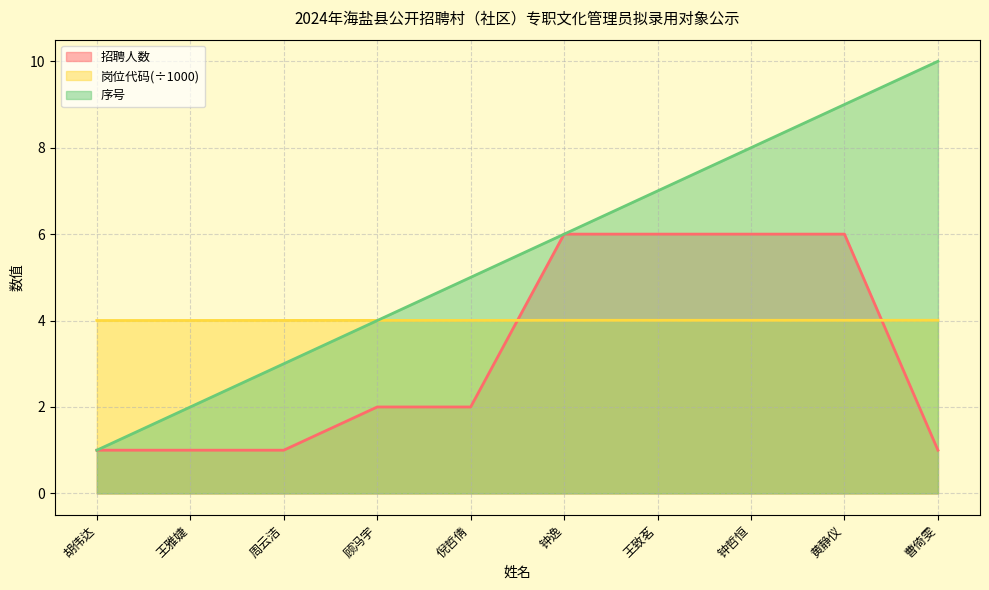

What is the difference between the maximum and minimum values in the 招聘人数 series?

5.0